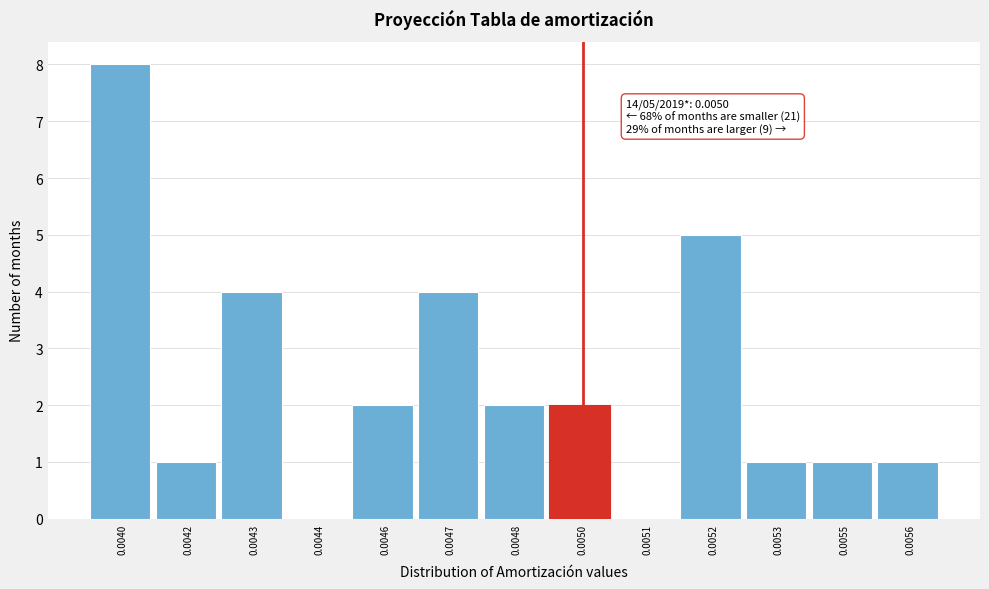

Reading left to right, transcribe all the data shown in this chart.

0.0040=8	0.0042=1	0.0043=4	0.0044=0	0.0046=2	0.0047=4	0.0048=2	0.0050=2	0.0051=0	0.0052=5	0.0053=1	0.0055=1	0.0056=1